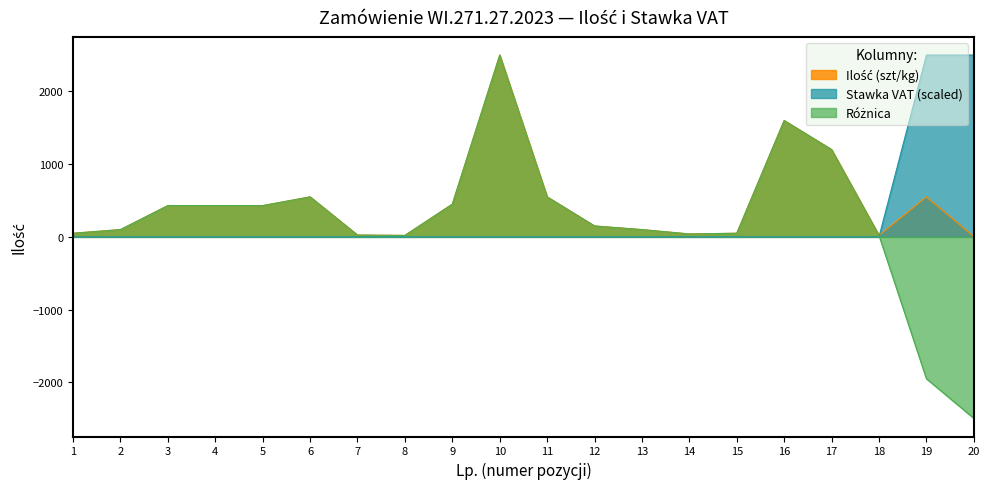

Reading left to right, extract all data points from this chart.

Ilość (szt/kg): 50	100	430	430	430	550	25	20	450	2500	550	150	100	40	50	1600	1200	20	550	5
Stawka VAT: 0	0	0	0	0	0	0	0	0	0	0	0	0	0	0	0	0	0	2500	2500